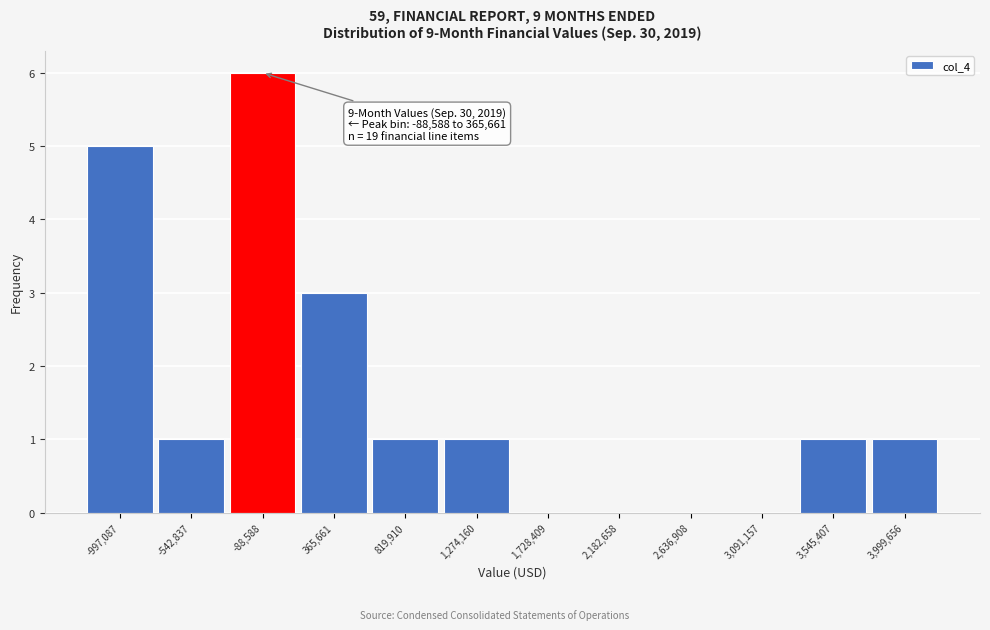

Reading left to right, what are all the values shown in this chart?

-997,087=5	-542,837=1	-88,588=6	365,661=3	819,910=1	1,274,160=1	1,728,409=0	2,182,658=0	2,636,908=0	3,091,157=0	3,545,407=1	3,999,656=1